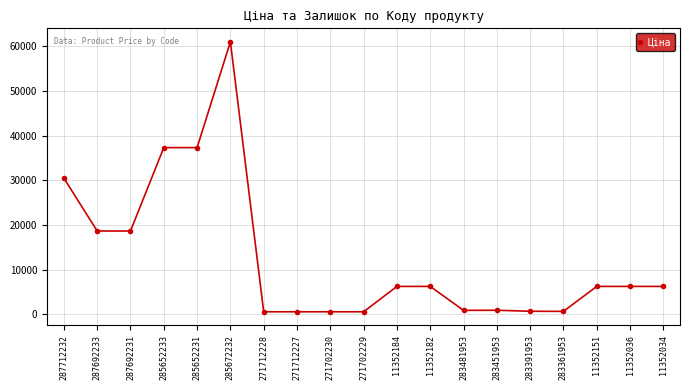

Count the number of data series in this chart.

1